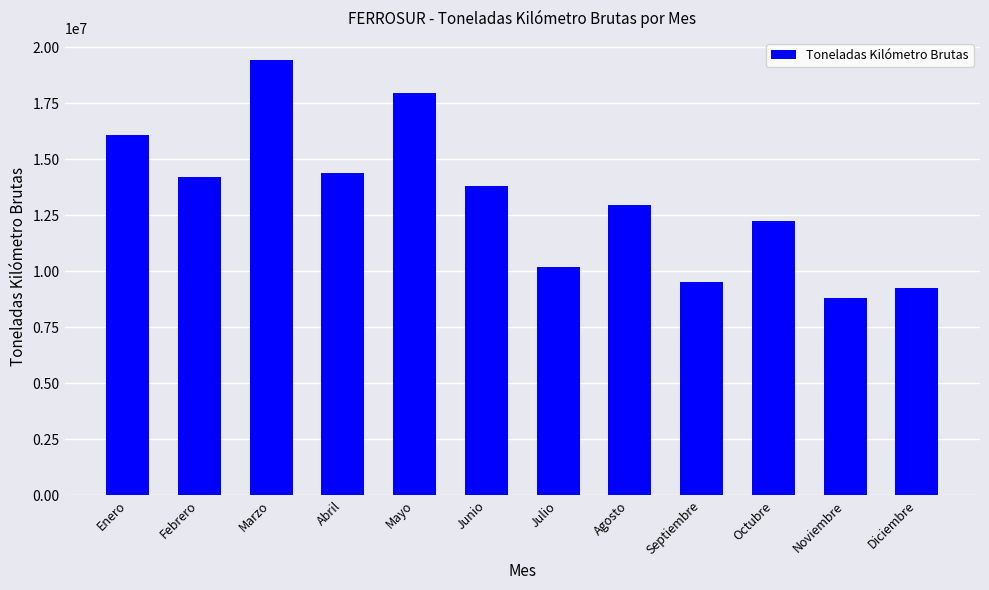

What is the maximum value shown in the chart?

19449609.0